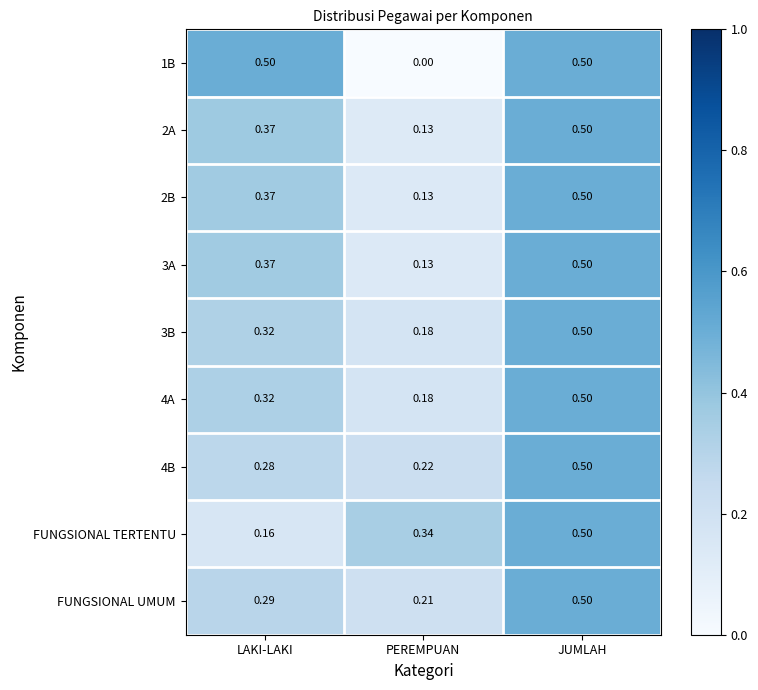

Rank the categories by 2A value from highest to lowest.

JUMLAH, LAKI-LAKI, PEREMPUAN